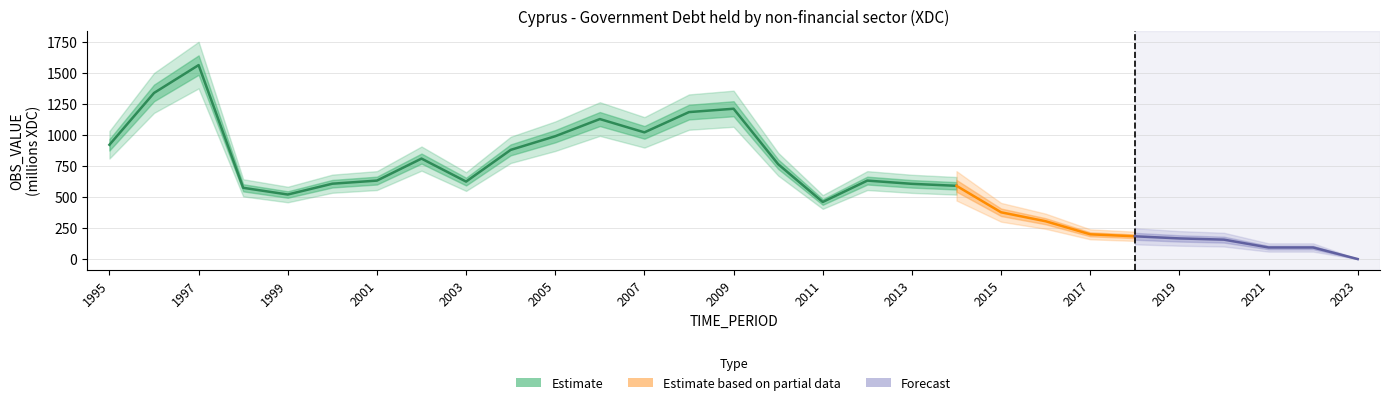

Does the chart have visible grid lines?

Yes